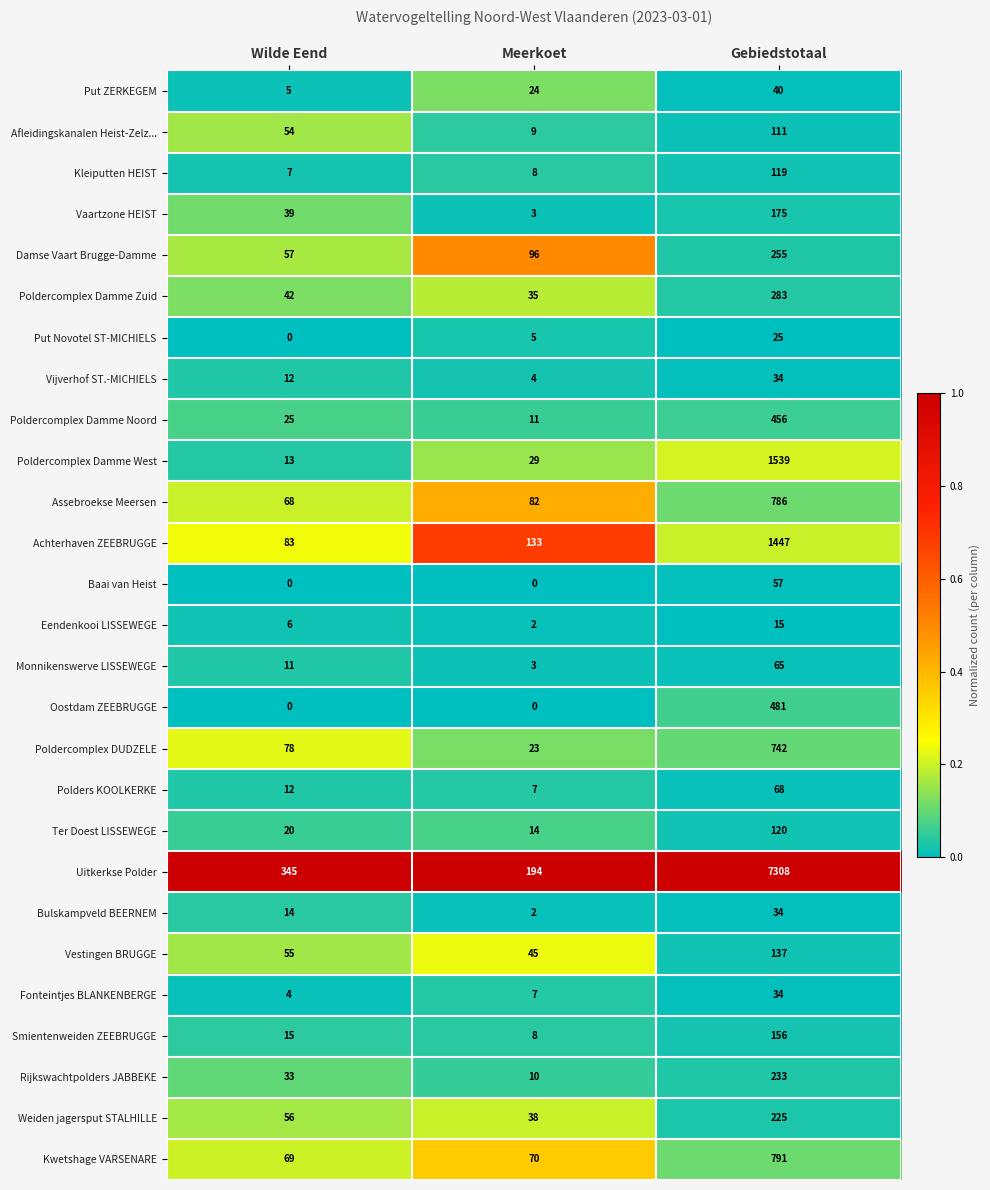

What value does the Monnikenswerve LISSEWEGE series have at Wilde Eend, to the nearest 5?

10